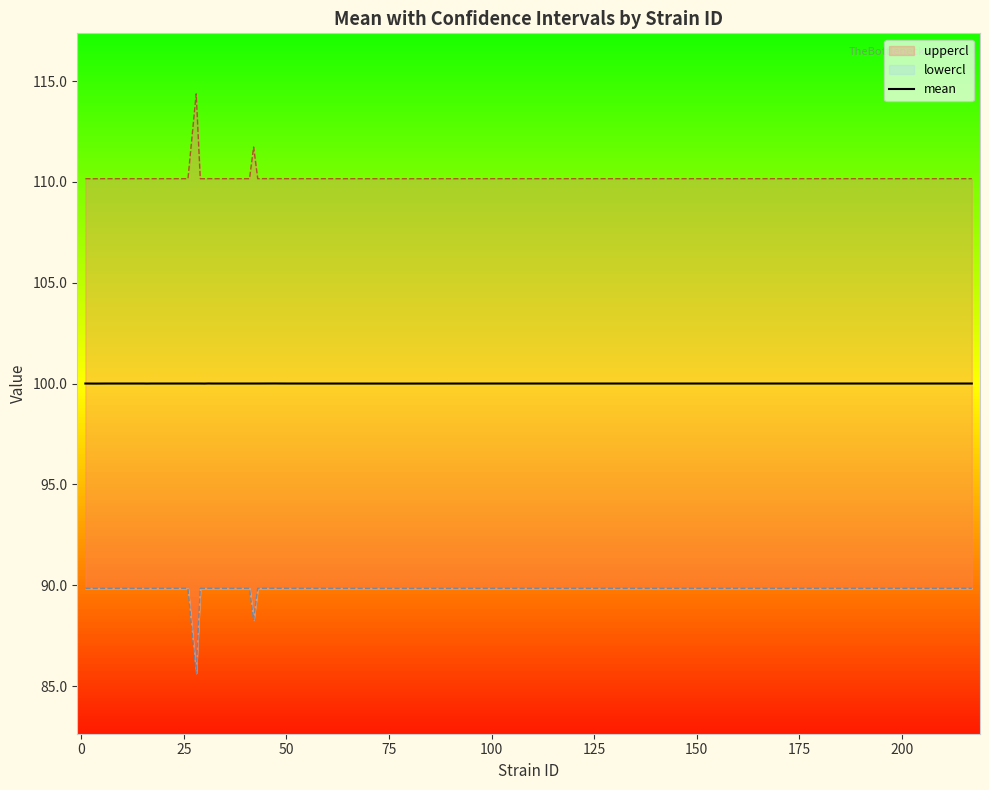

What is the lowest value of the mean series?

100.0